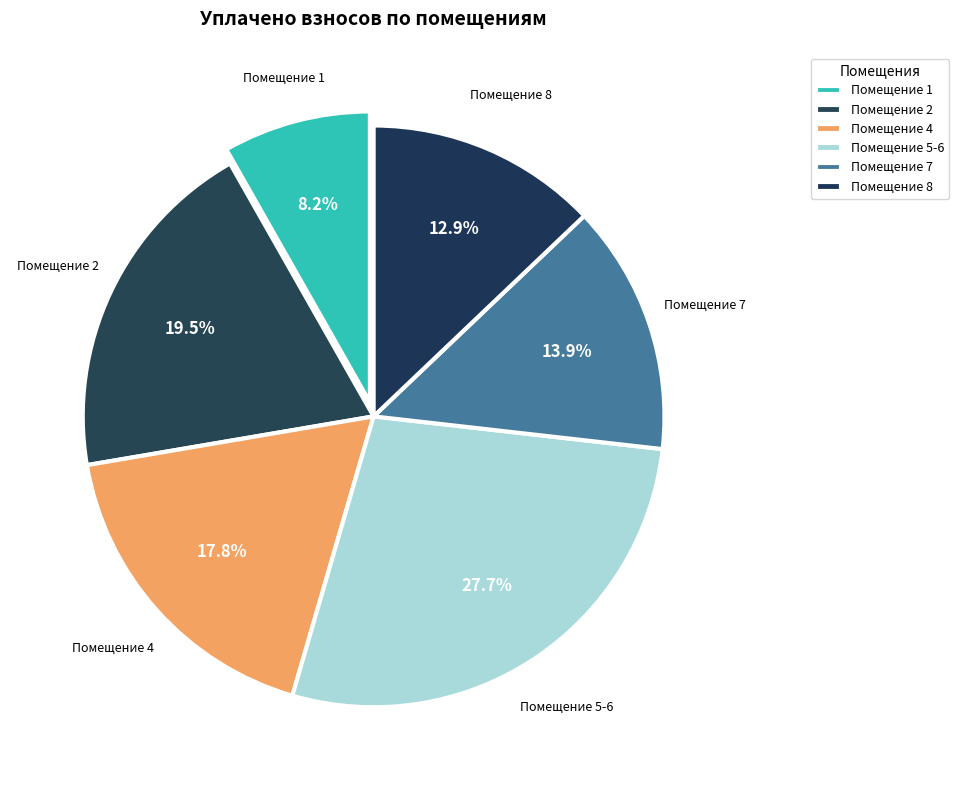

How many segments does this pie chart have?

6